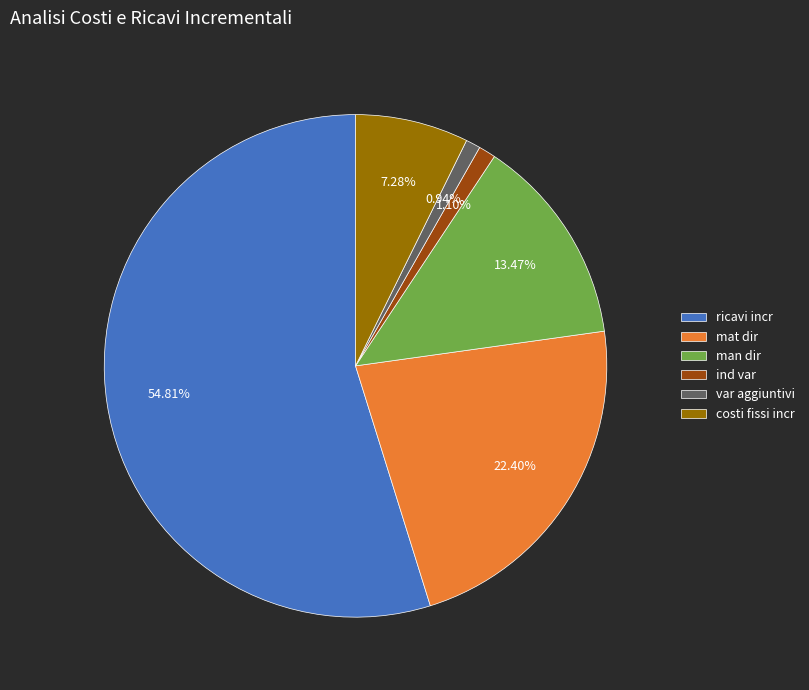

How many slices are in this pie chart?

6